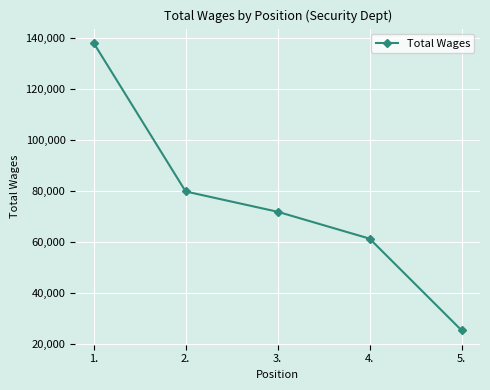

What is the difference between the values at 2. and 5.?

54541